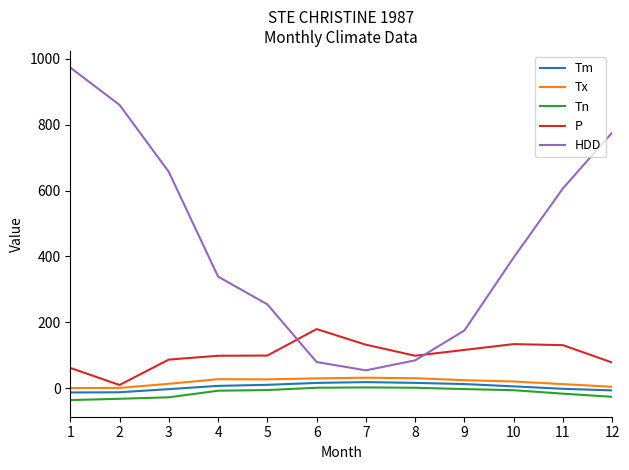

At which category is the sum across all series the highest?

1